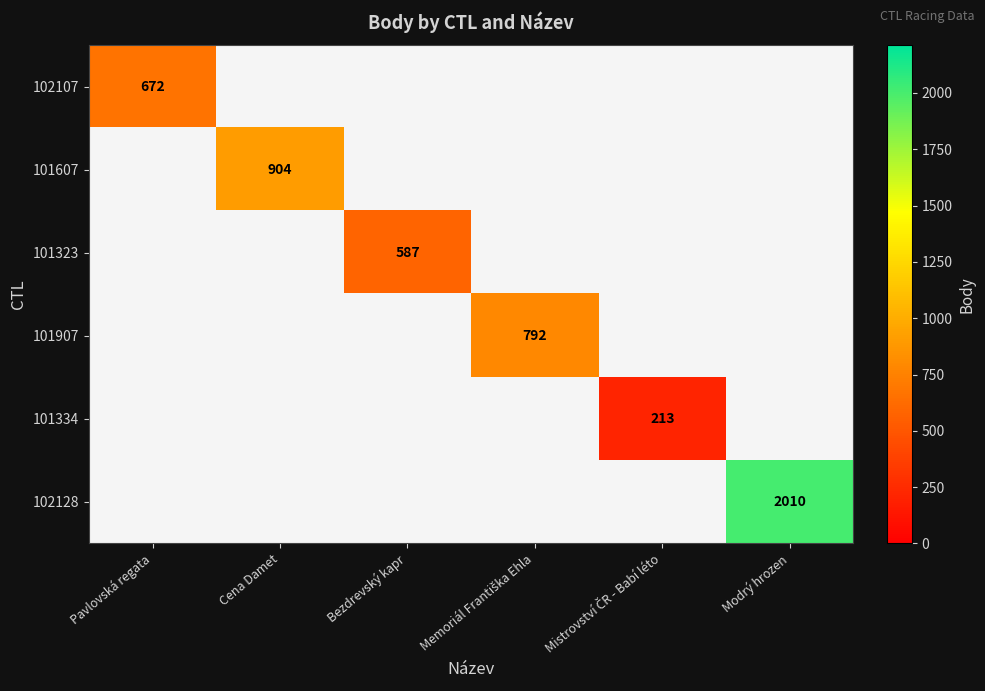

Is it true that 101607 equals 904 at Cena Damet?

True